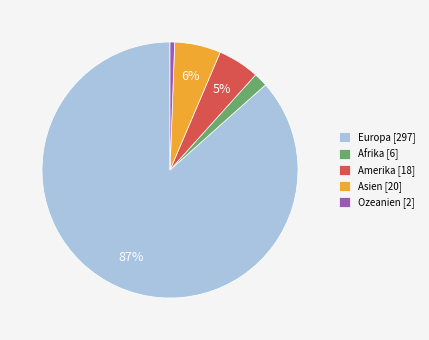

How many slices are in this pie chart?

5